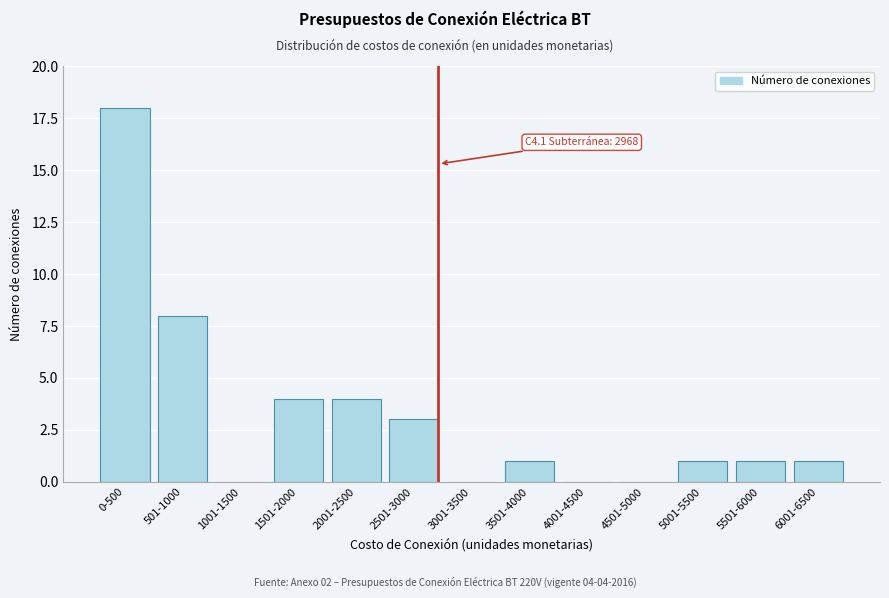

Reading left to right, extract all data points from this chart.

0-500=18	501-1000=8	1001-1500=0	1501-2000=4	2001-2500=4	2501-3000=3	3001-3500=0	3501-4000=1	4001-4500=0	4501-5000=0	5001-5500=1	5501-6000=1	6001-6500=1